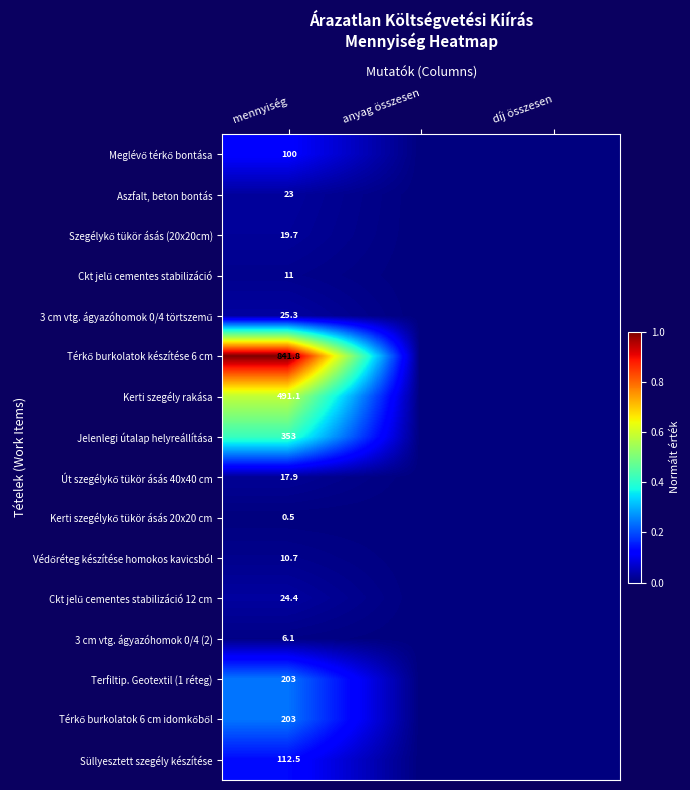

At which category is the sum across all series the highest?

mennyiség